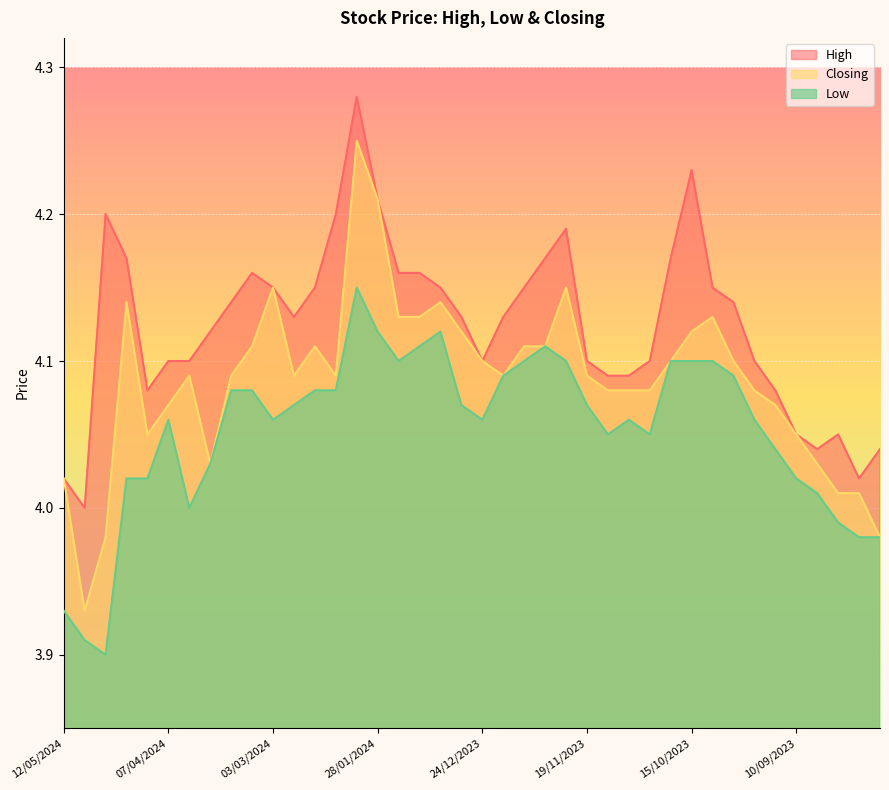

List the series in order of their peak value, highest first.

High, Closing, Low